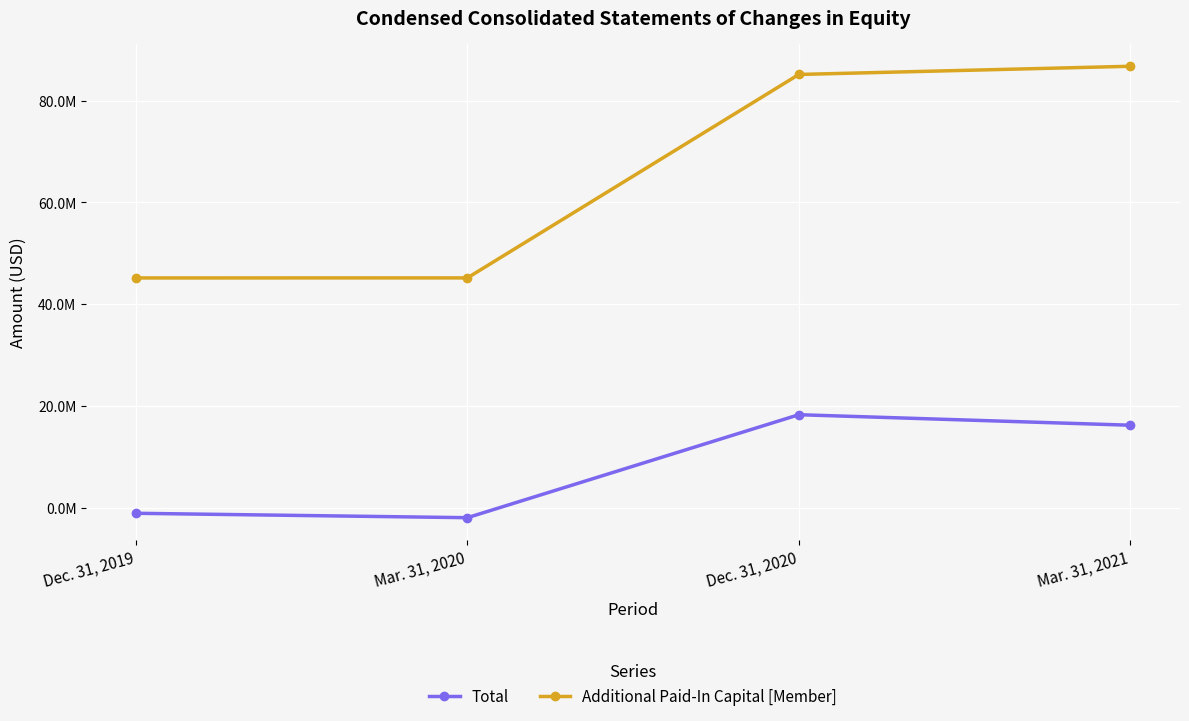

What is the spread (max minus min) of values at Dec. 31, 2019?

46216793